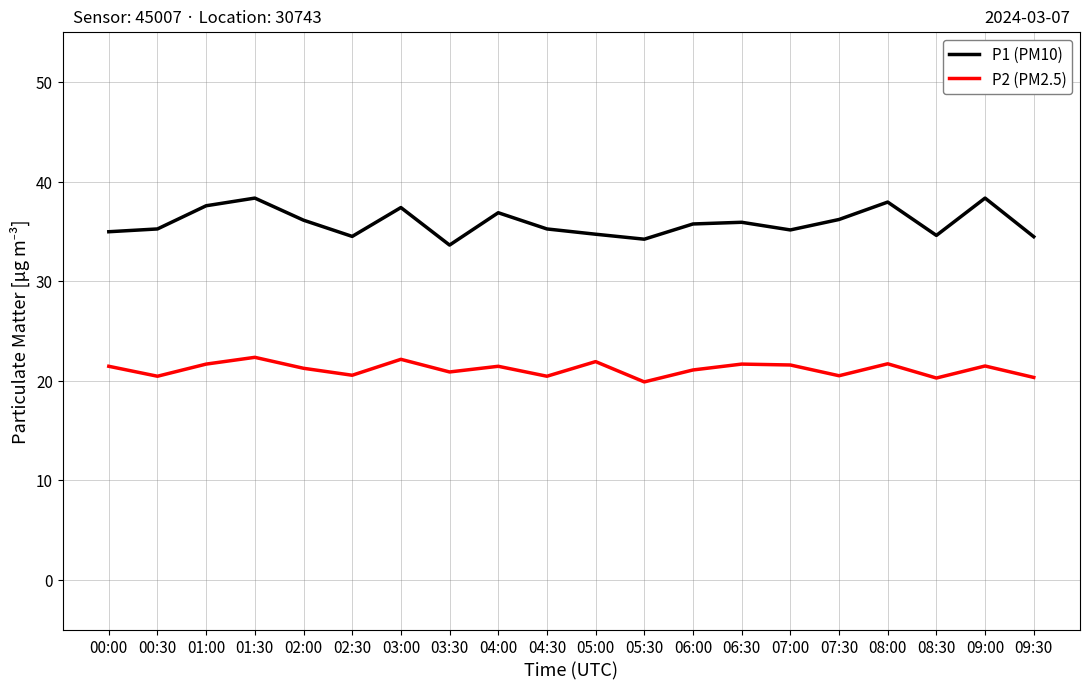

What is the difference between the highest and lowest values at 08:30?

14.3